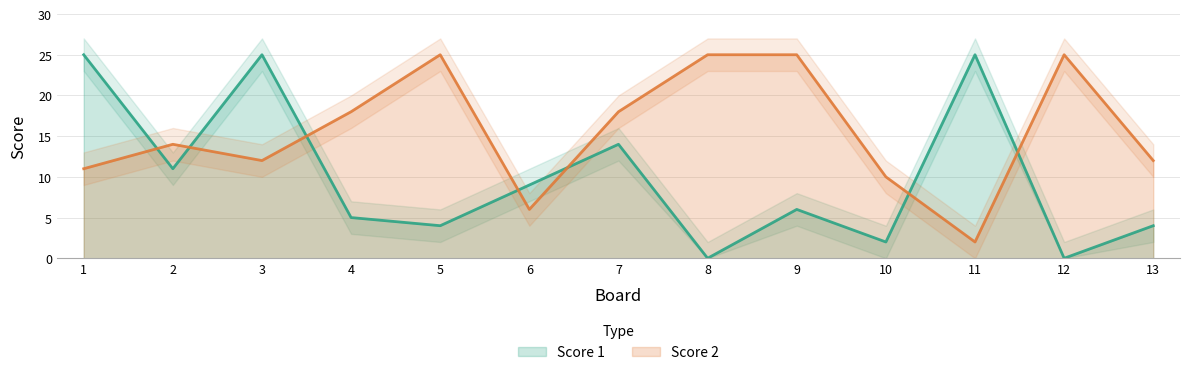

In Score 1, how many points are higher than both neighbors (excluding endpoints)?

4